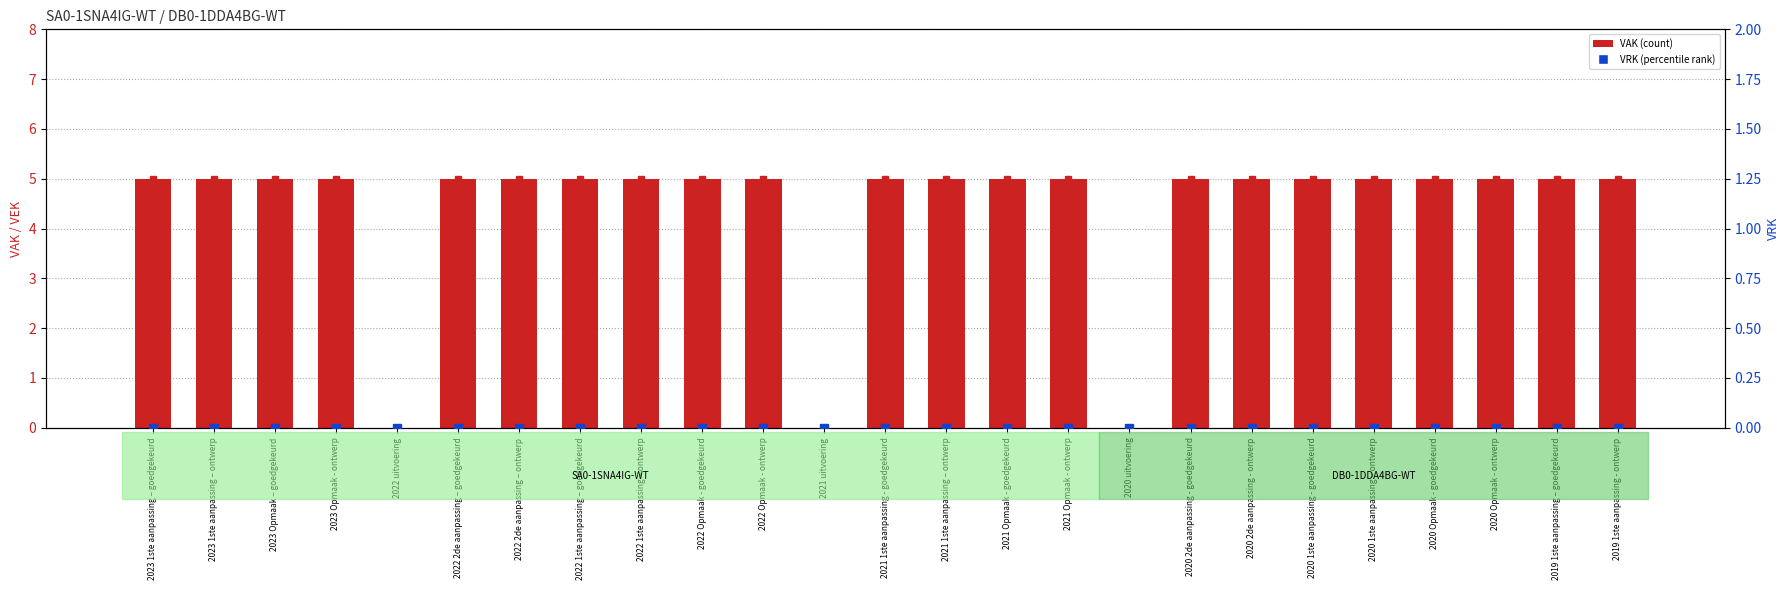

At which category does the chart reach its minimum across all series?

2022 uitvoering